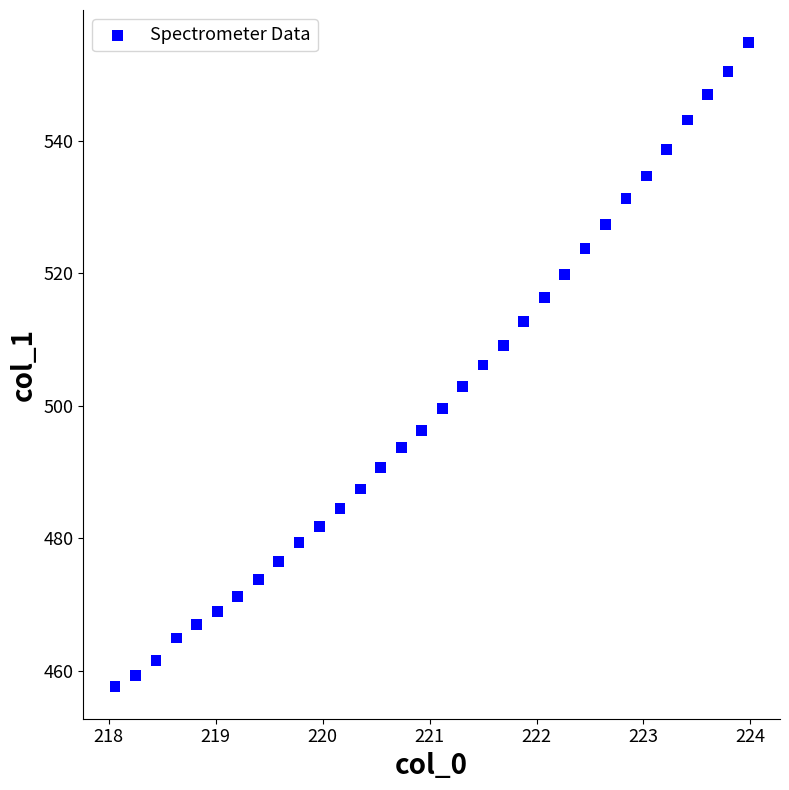

What is the range of Y values (max minus min)?

97.3